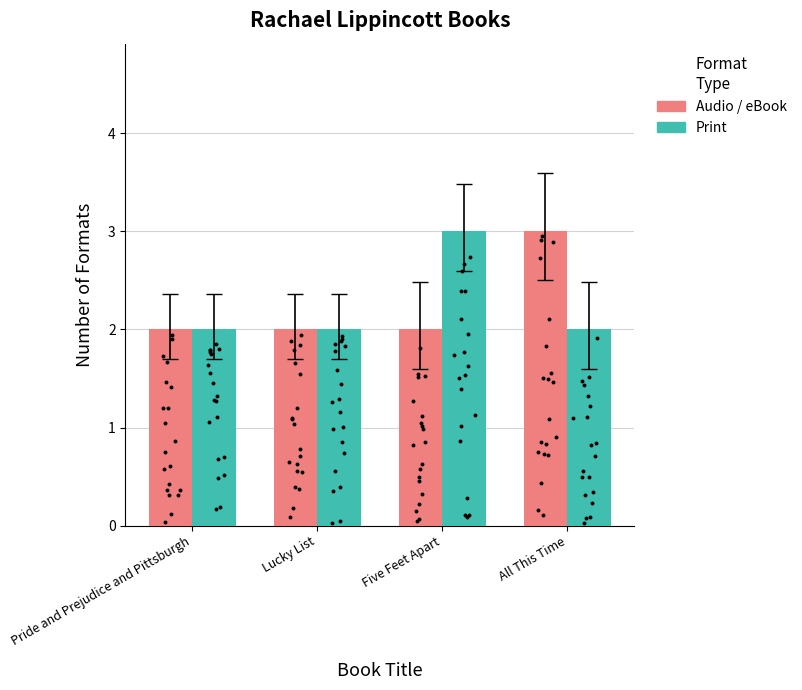

What are all the series names shown in the legend?

Audio / eBook, Print